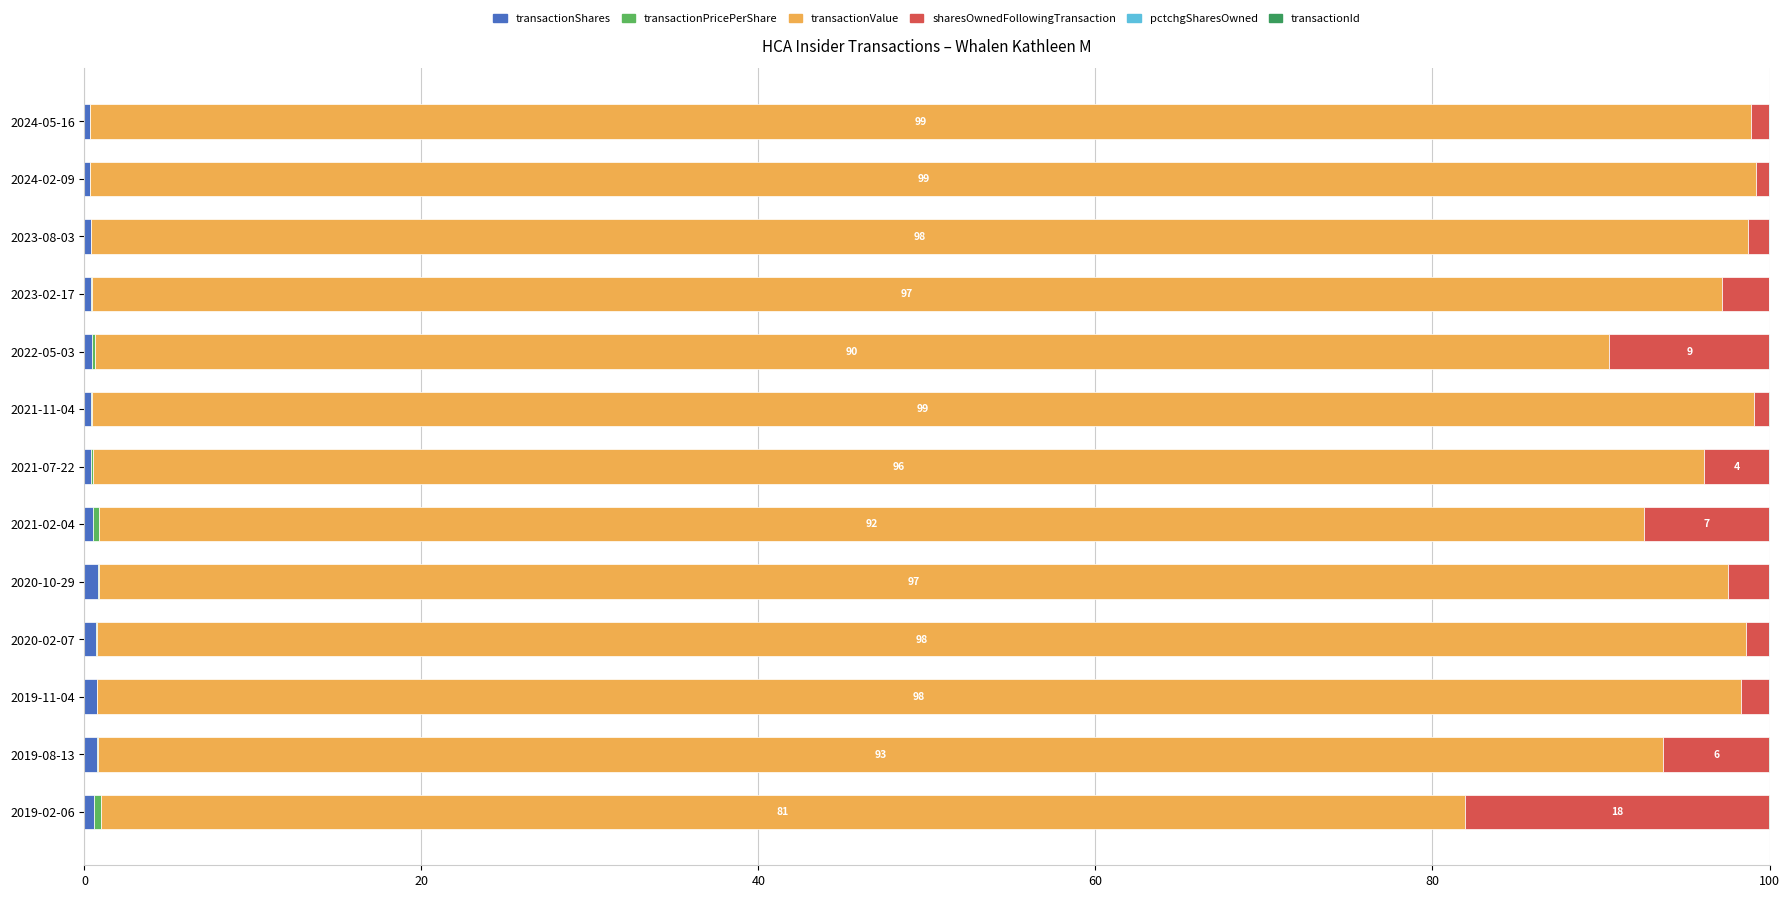

Reading right to left, extract all data points from this chart.

transactionShares: 0.3	0.3	0.4	0.4	0.4	0.4	0.4	0.5	0.8	0.7	0.7	0.7	0.6
transactionPricePerShare: 0.0	0.0	0.0	0.1	0.2	0.0	0.1	0.3	0.1	0.1	0.0	0.1	0.4
transactionValue: 98.6	98.9	98.3	96.8	89.9	98.7	95.6	91.7	96.7	97.9	97.6	92.9	80.9
sharesOwnedFollowingTransaction: 1.1	0.8	1.3	2.8	9.5	0.9	3.9	7.4	2.4	1.4	1.7	6.3	18.1
pctchgSharesOwned: 0.0	0.0	0.0	0.0	0.0	0.0	0.0	0.0	0.0	0.0	0.0	0.0	0.0
transactionId: 0.0	0.0	0.0	0.0	0.0	0.0	0.0	0.0	0.0	0.0	0.0	0.0	0.0